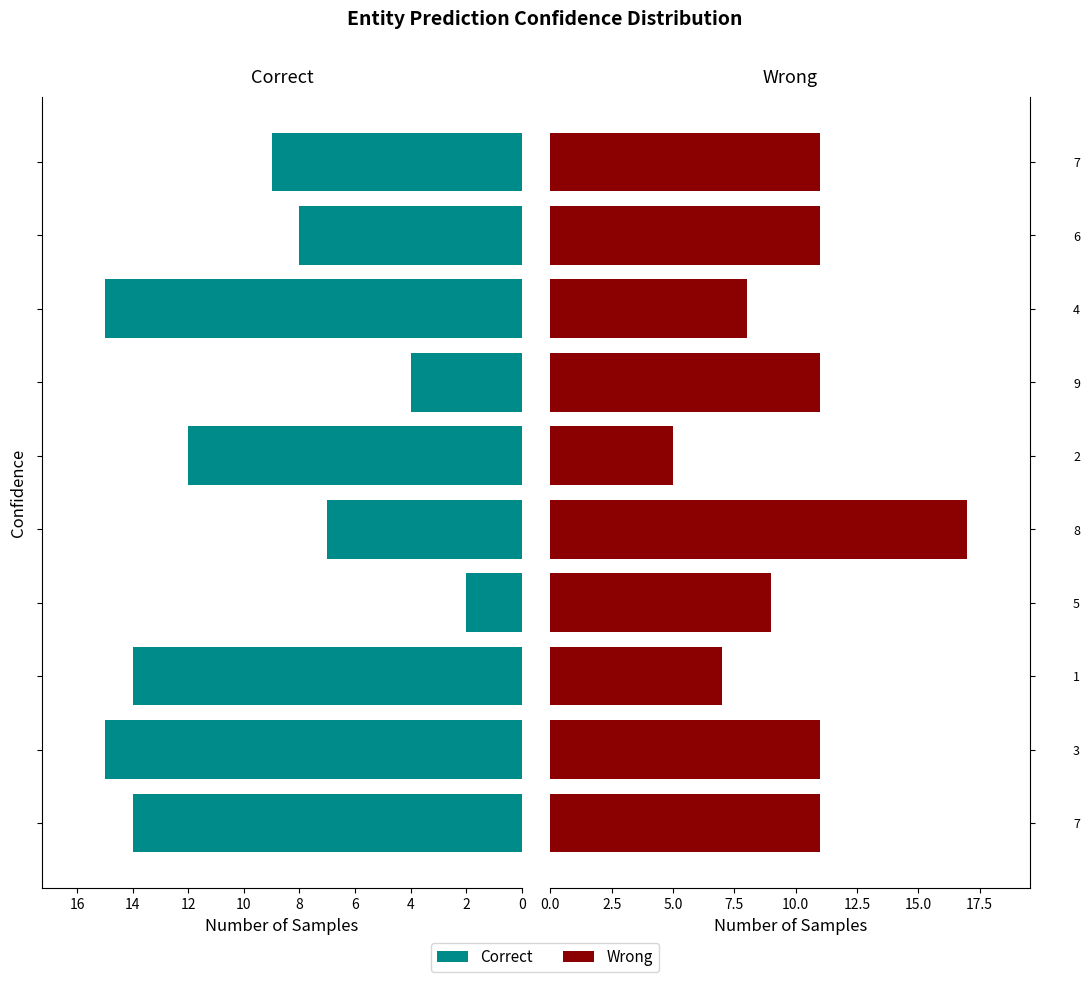

Reading left to right, list all the values displayed in this chart.

Correct: 14	15	14	2	7	12	4	15	8	9
Wrong: 11	11	7	9	17	5	11	8	11	11